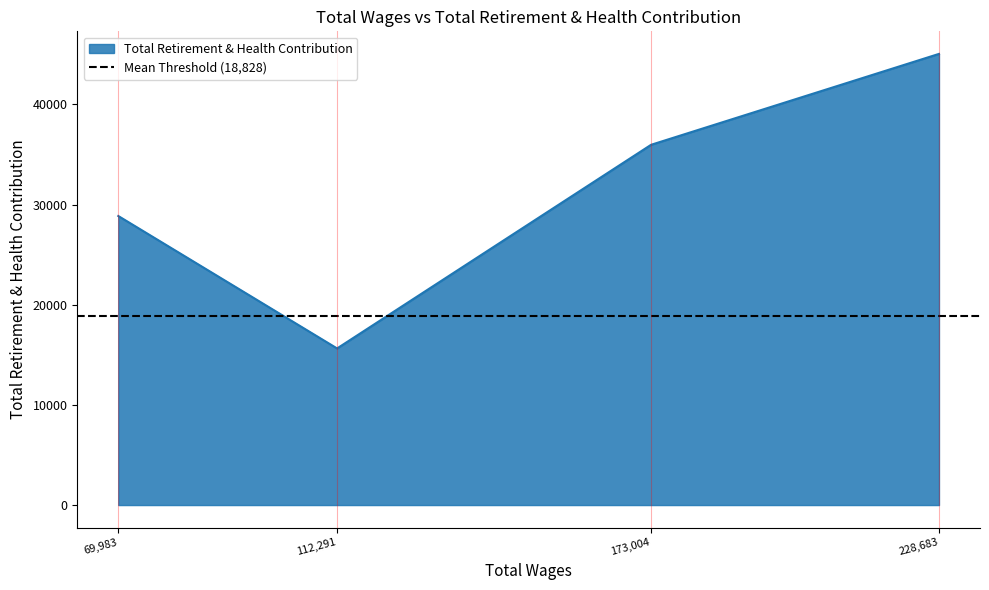

Rank the categories by Total Retirement & Health Contribution value from highest to lowest.

228,683, 173,004, 69,983, 112,291